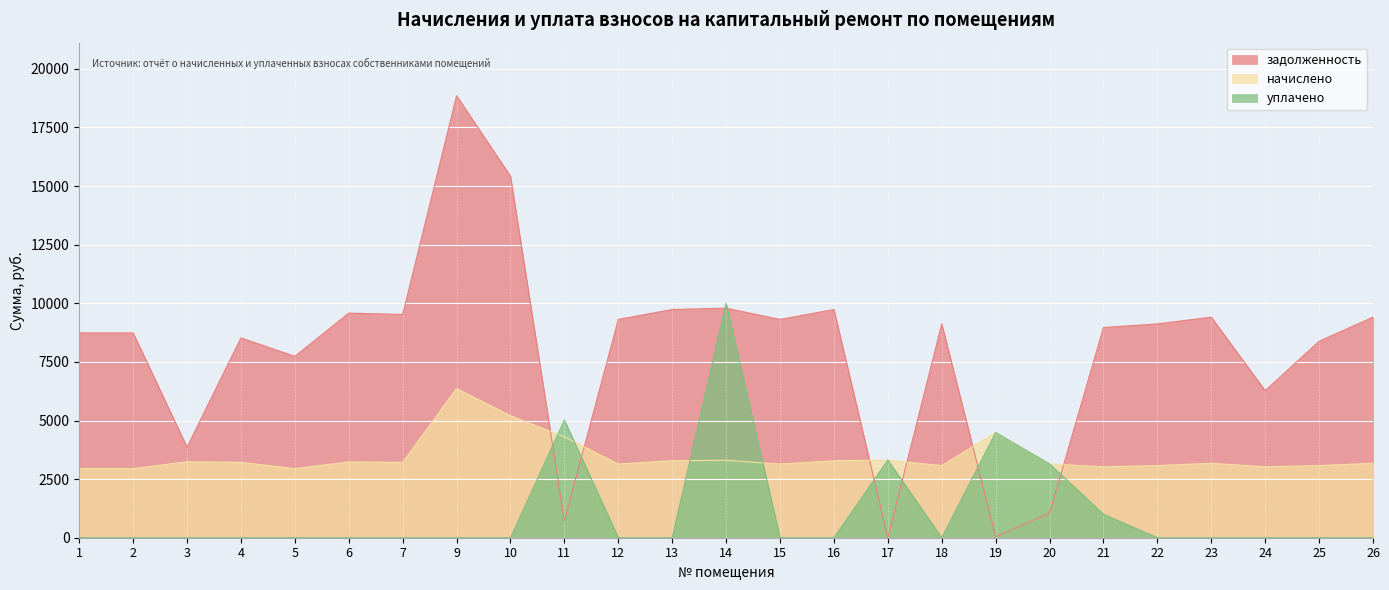

In начислено, how many points are higher than both neighbors (excluding endpoints)?

7